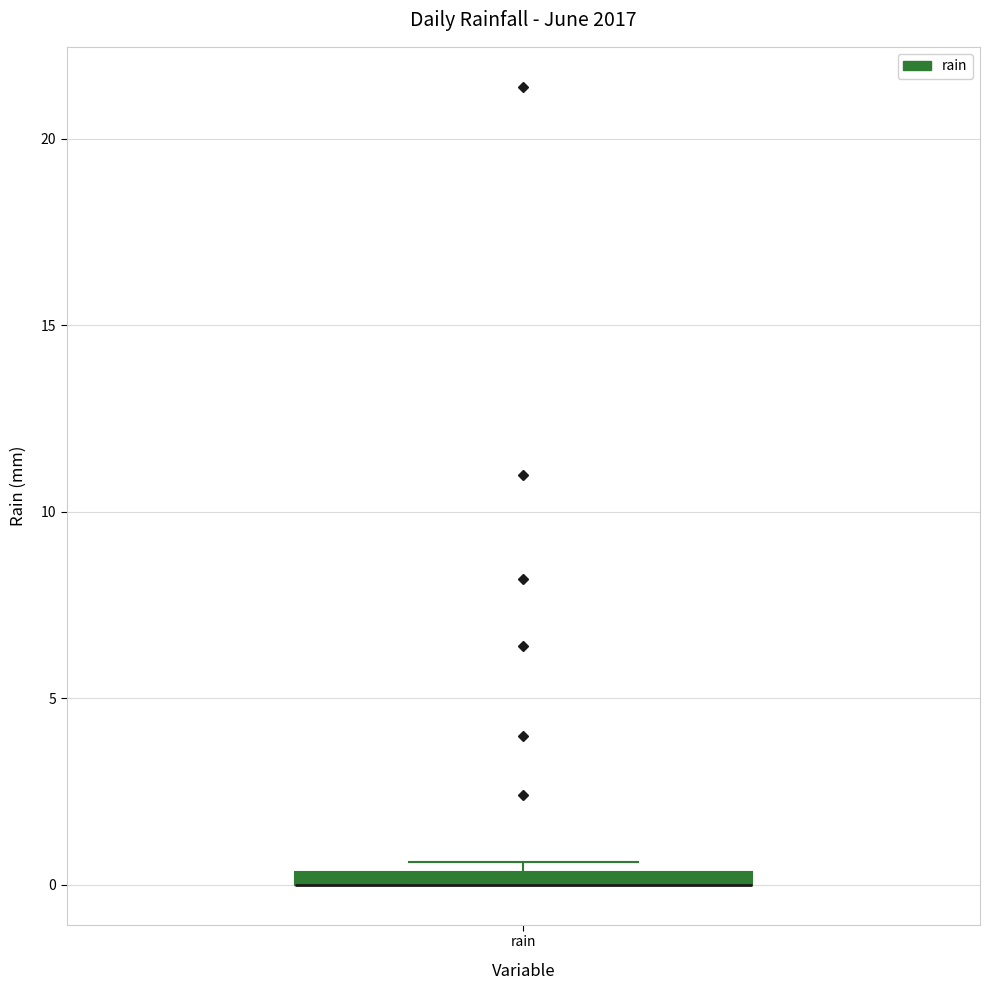

Where is the lower edge of the box for rain on the y-axis? The values are not printed on the chart, so give them approximately, as read against the axis.

0.0